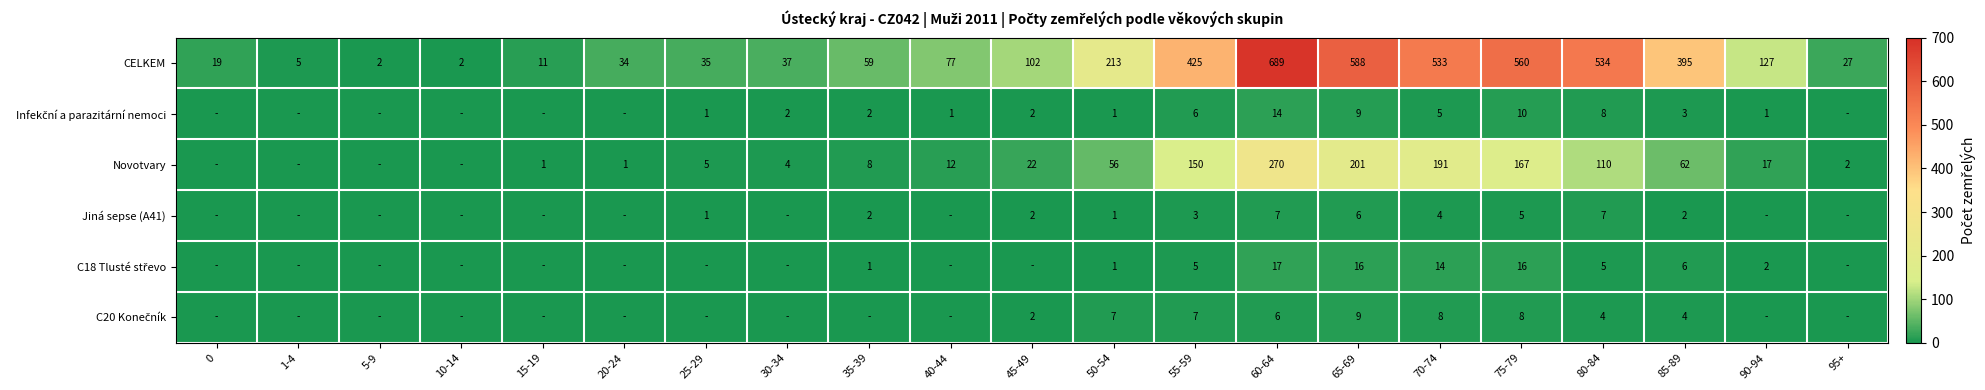

Count the number of categories in the chart.

21